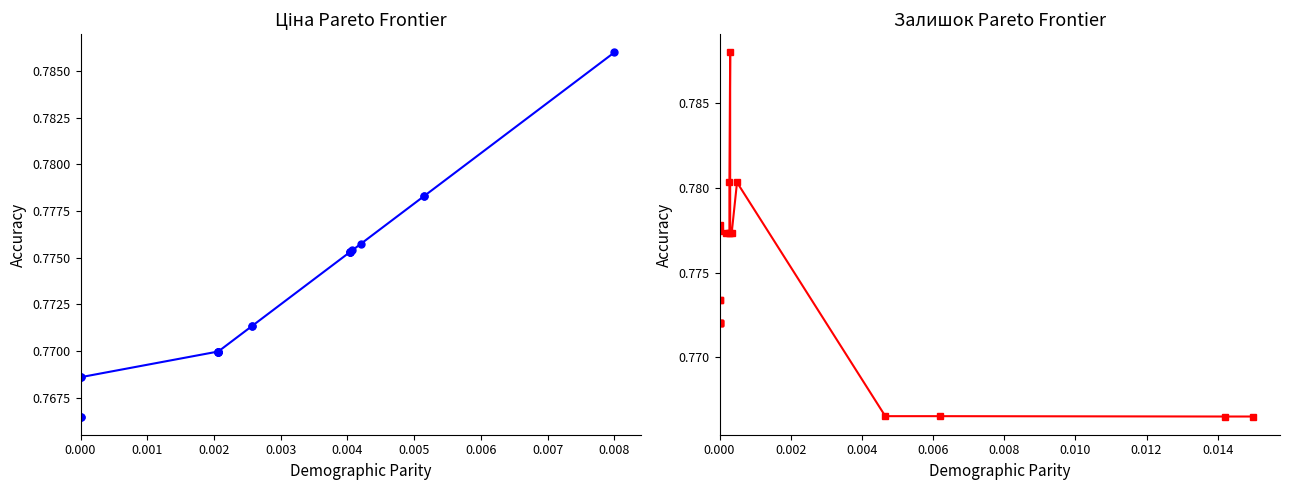

Which series has the largest range (max minus min)?

Залишок vs Ціна